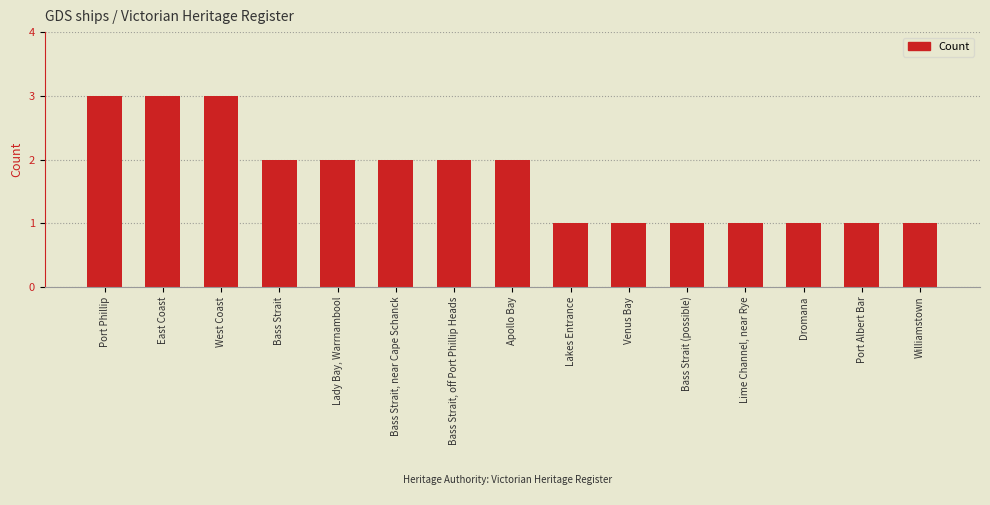

What is the sum of all values?

26